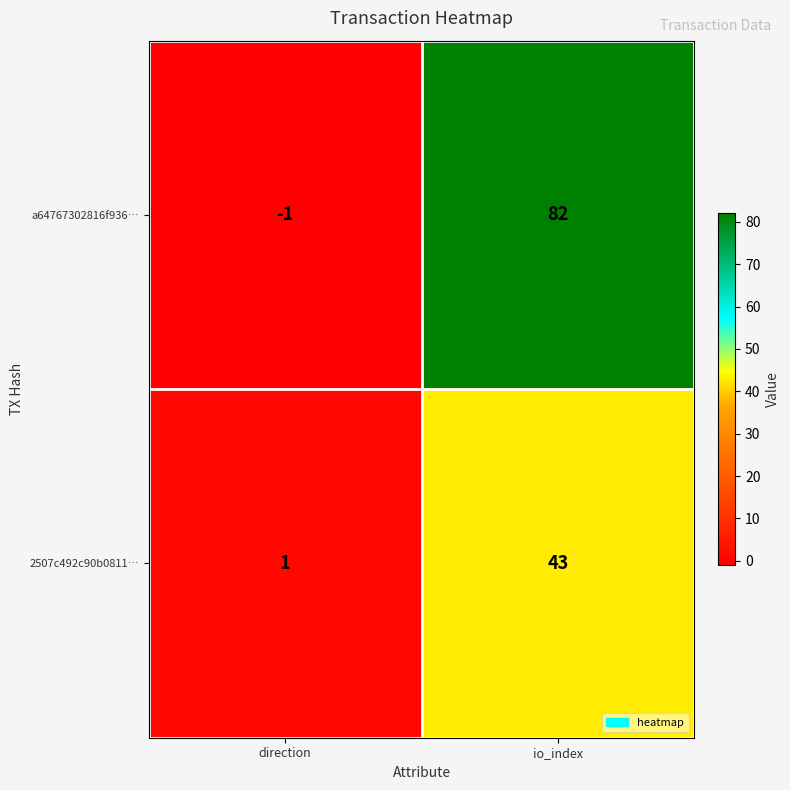

What is the approximate value of a64767302816f936… at io_index, to the nearest 10?

80